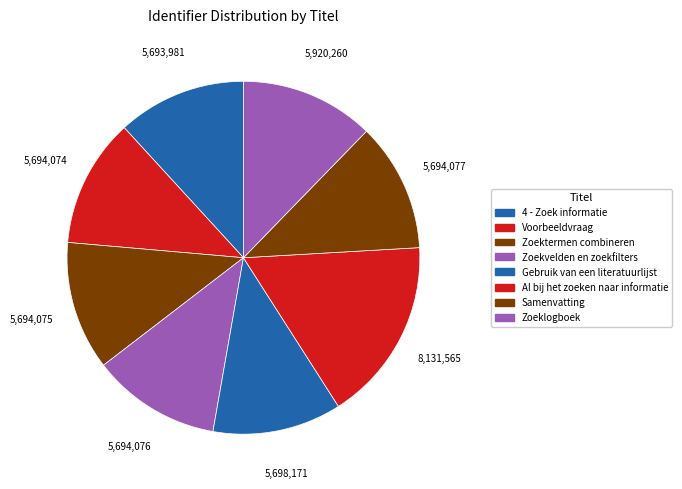

How many slices are in this pie chart?

8